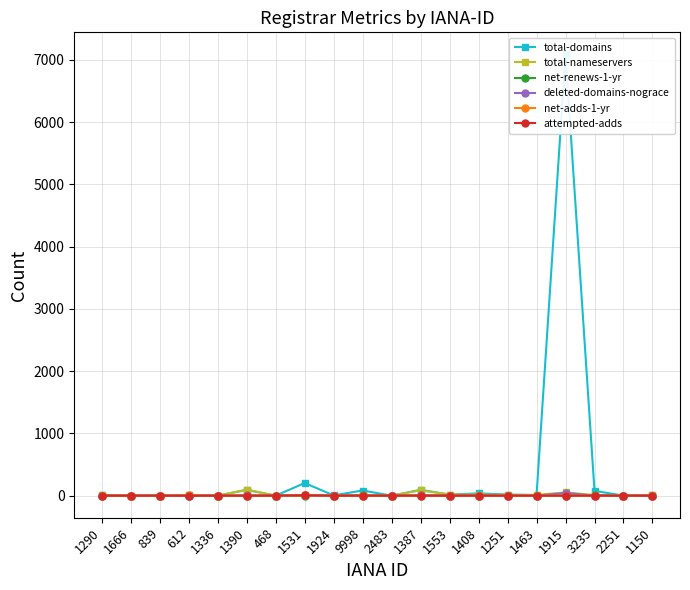

Rank the categories by total-domains value from lowest to highest.

1666, 839, 1336, 468, 2483, 2251, 612, 1150, 1924, 1290, 1463, 1553, 1251, 1408, 3235, 9998, 1390, 1387, 1531, 1915